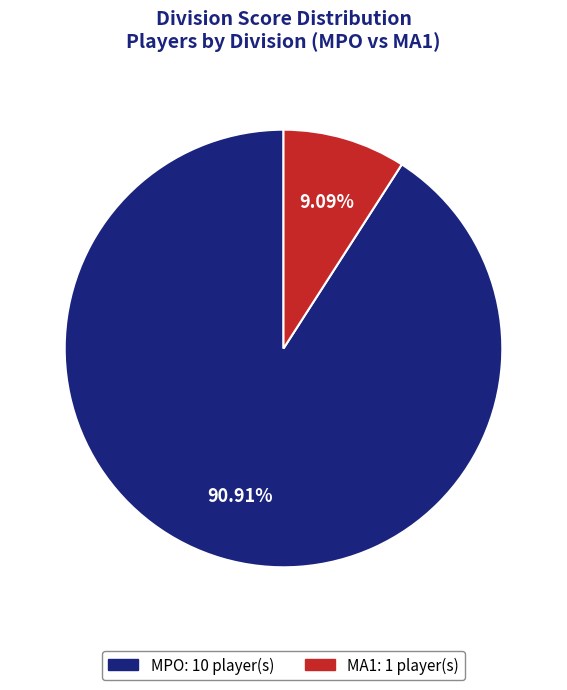

Which has a higher value, MA1 or MPO?

MPO